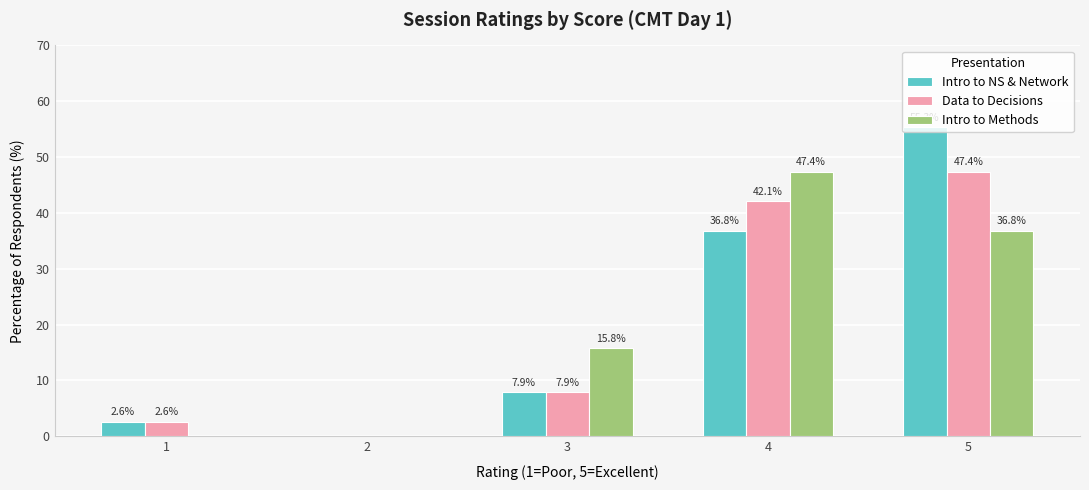

How many values in the Intro to NS & Network series exceed 7?

3